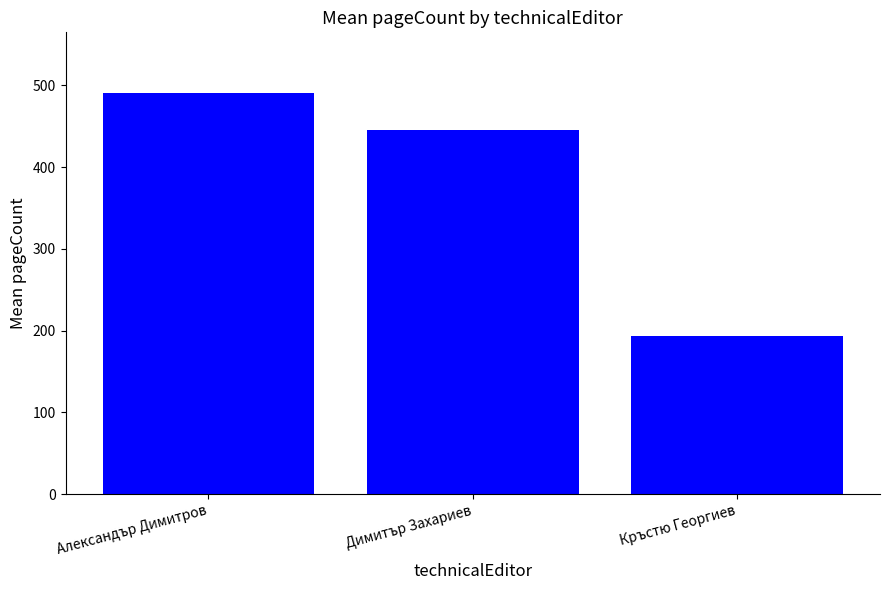

Reading left to right, list all the values displayed in this chart.

Александър Димитров=491.2	Димитър Захариев=446.0	Кръстю Георгиев=193.0